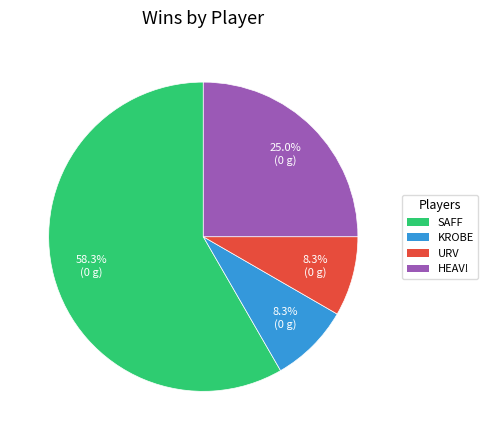

Which has a higher value, KROBE or HEAV!?

HEAV!